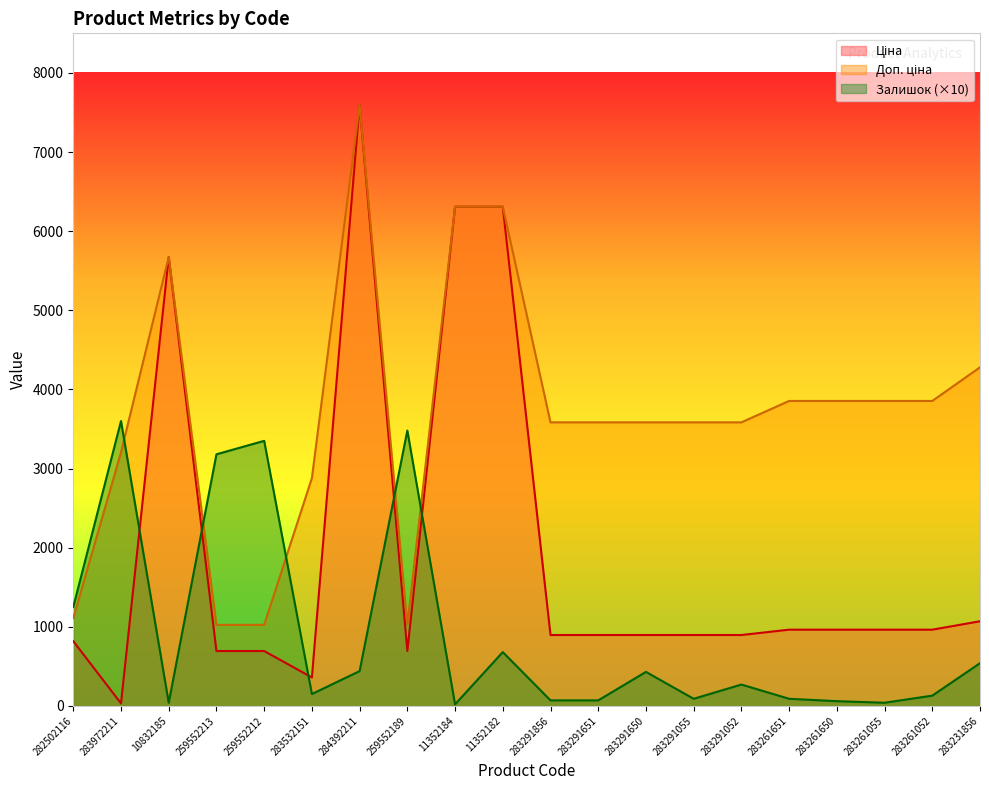

What is the difference between the Ціна values at 283291651 and 283532151?

536.0